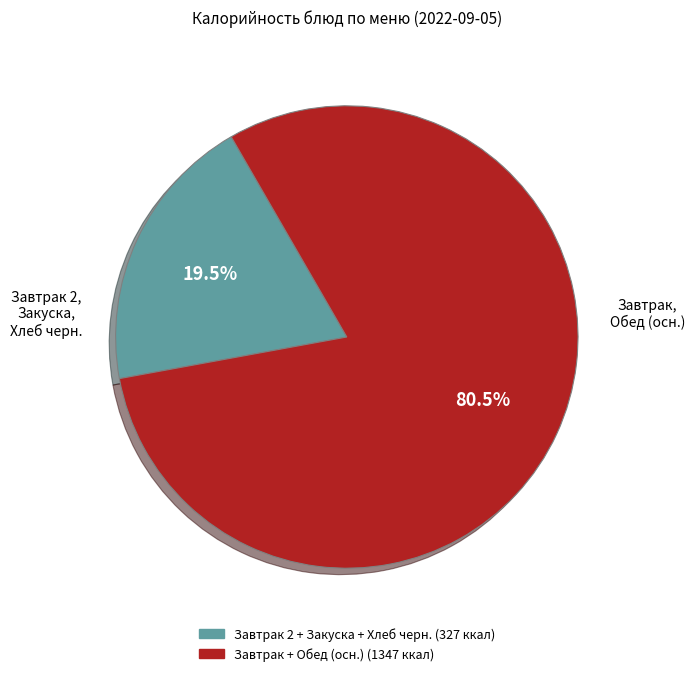

Does any single category account for the majority?

Yes